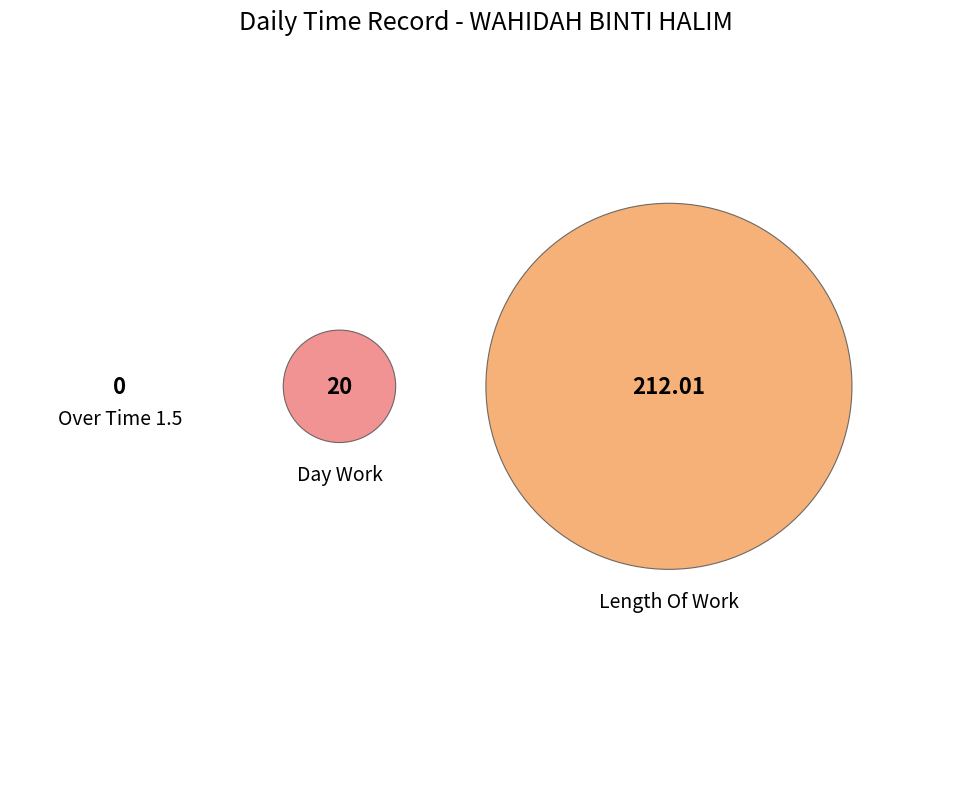

To the nearest percent, what is the combined percentage of Over Time 1.5 and Day Work?

9%